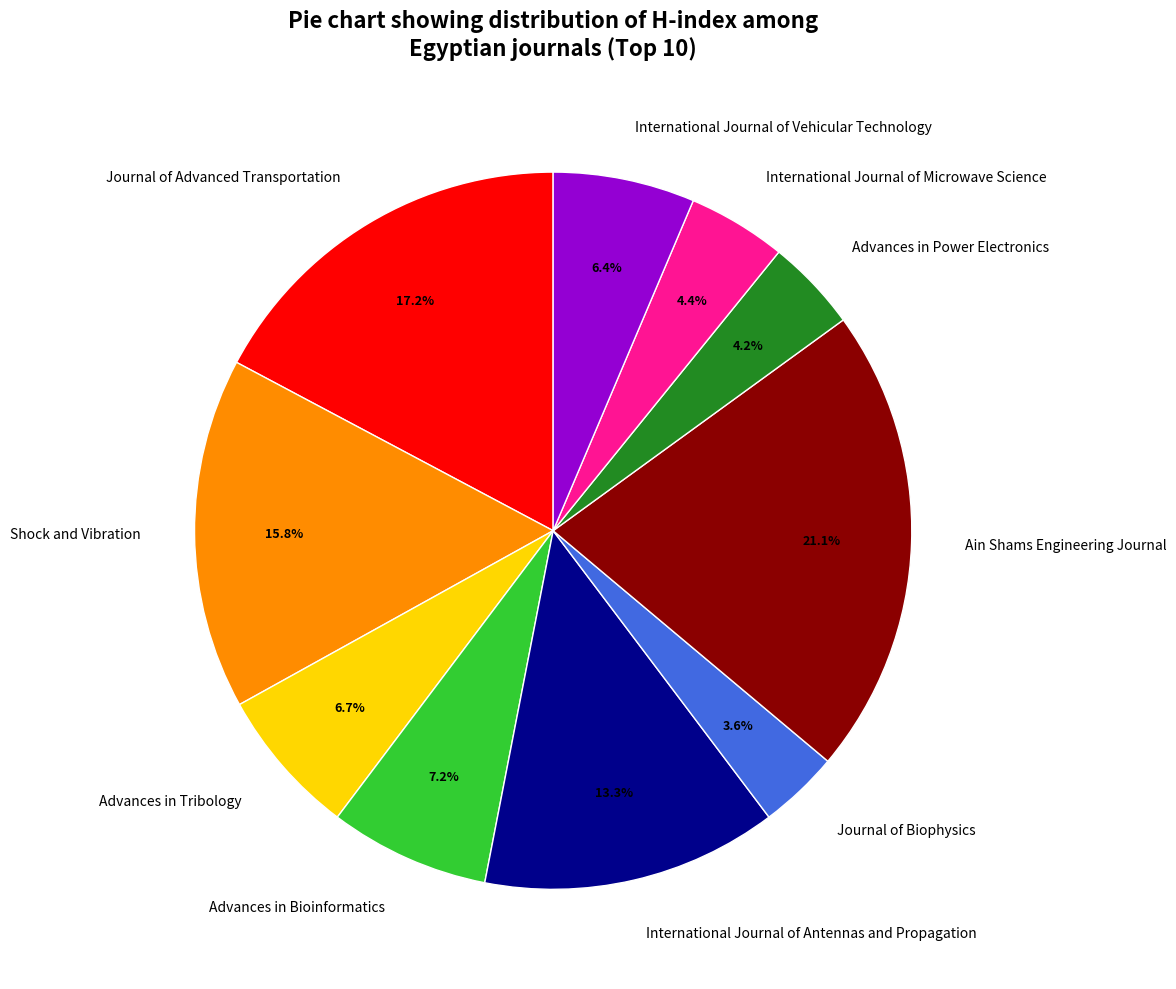

How many segments does this pie chart have?

10